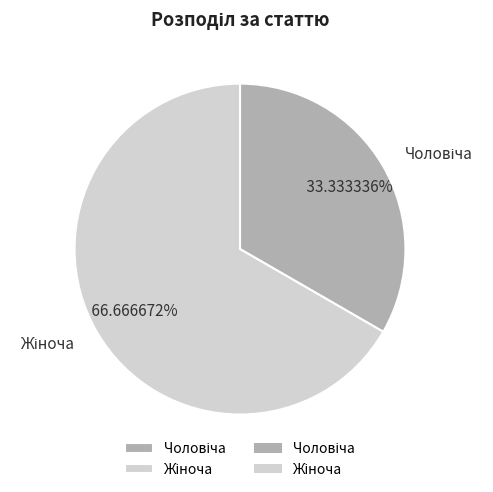

Does any single category account for the majority?

Yes